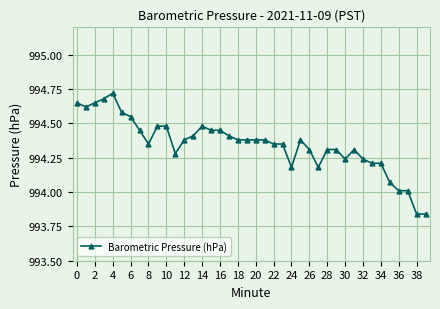

What is the sum of all values?

39773.9